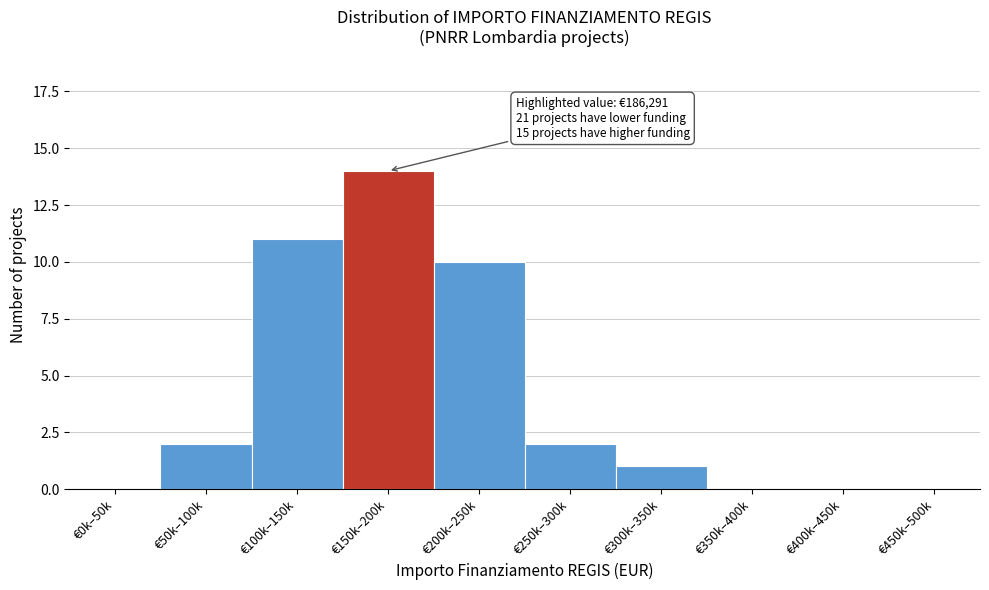

Reading right to left, extract all data points from this chart.

€450k–500k=0	€400k–450k=0	€350k–400k=0	€300k–350k=1	€250k–300k=2	€200k–250k=10	€150k–200k=14	€100k–150k=11	€50k–100k=2	€0k–50k=0